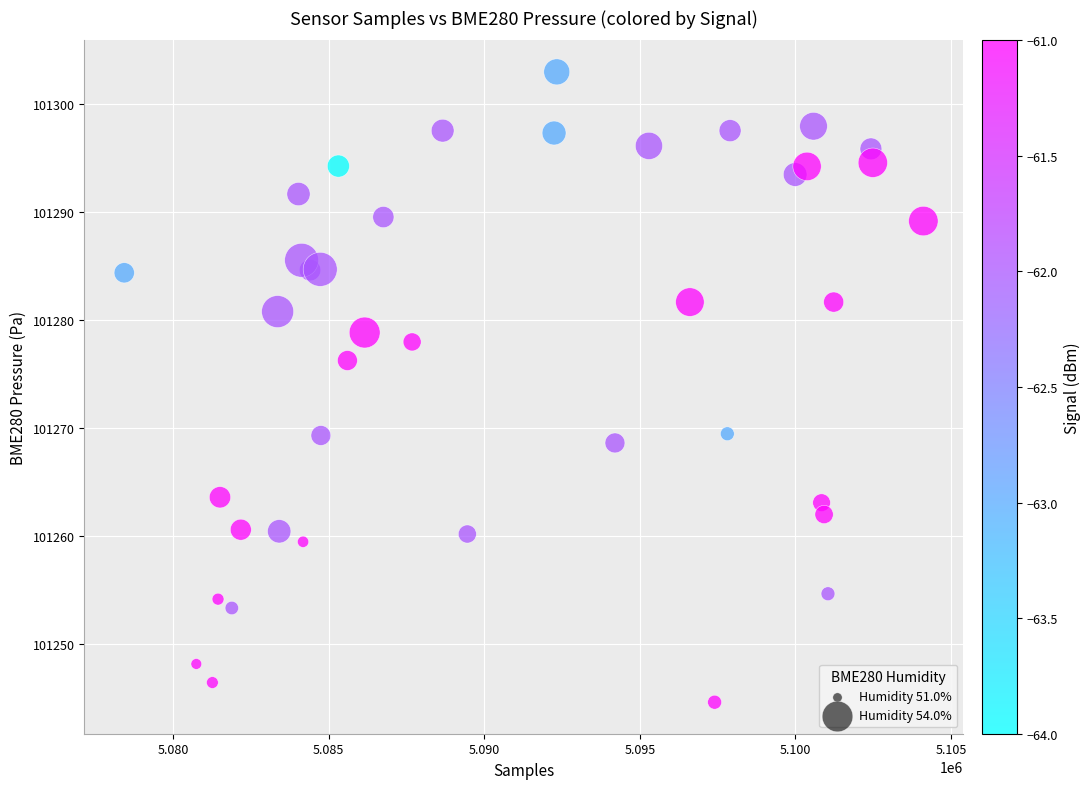

What is the range of X values (max minus min)?

25679.0